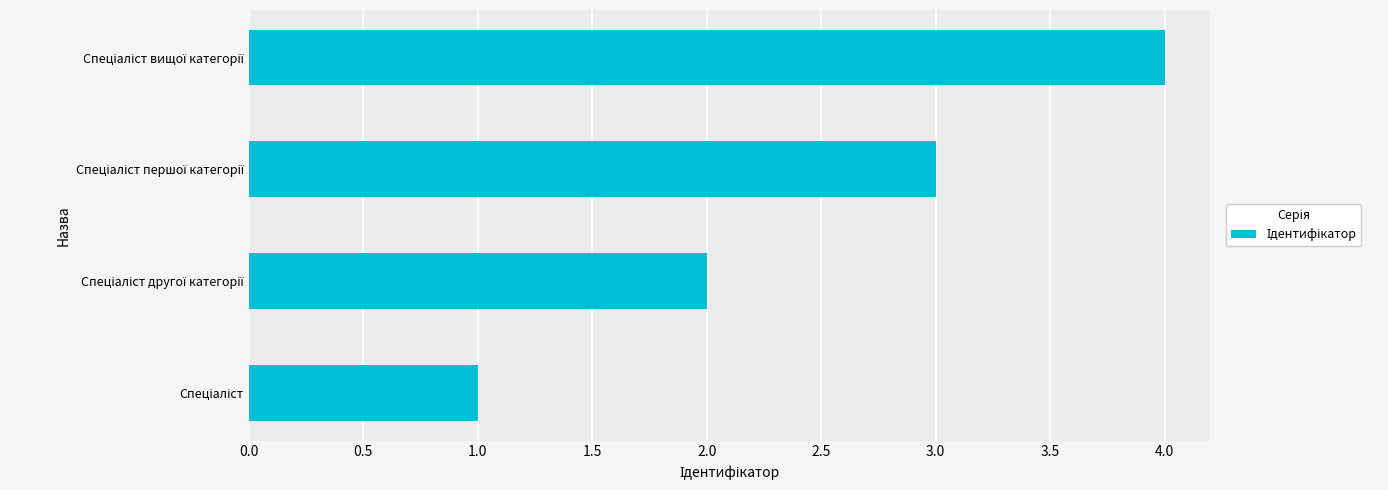

How many values are below 3?

2